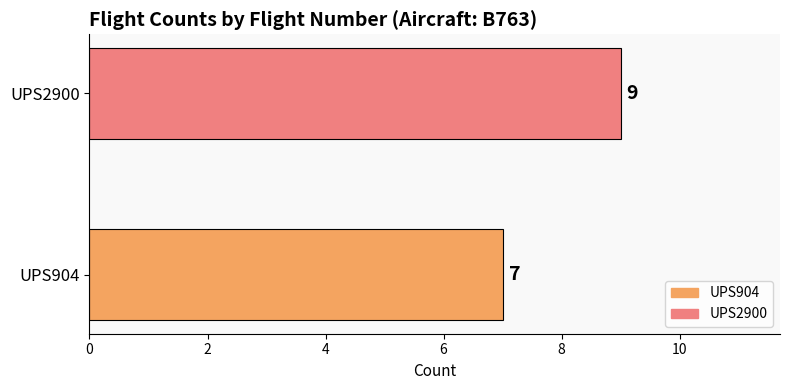

Are the bars horizontal?

Yes